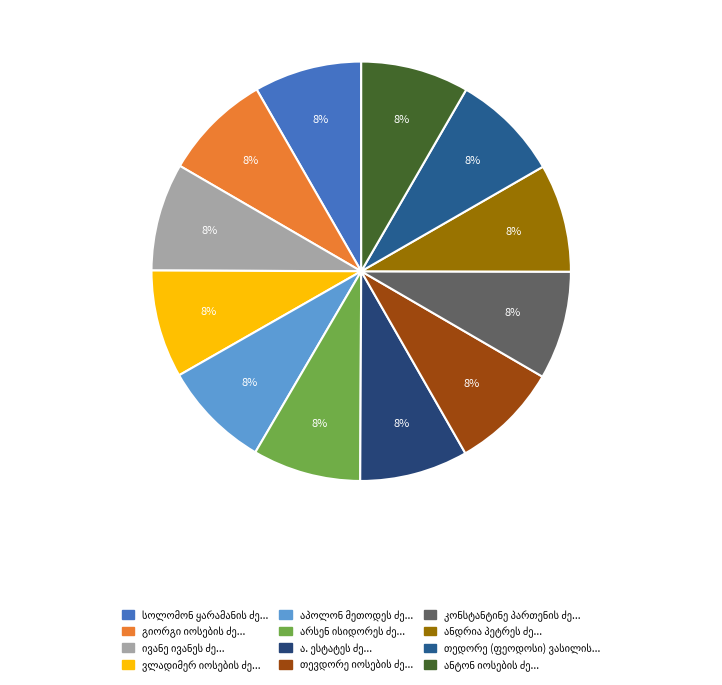

Which slice is the largest?

კონსტანტინე პართენის ძე გძელიძე